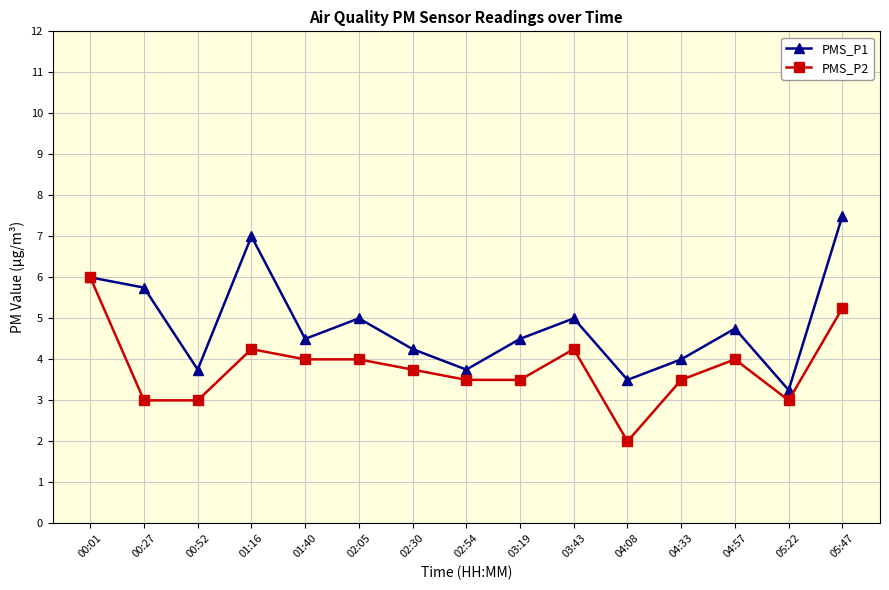

True or false: PMS_P2 has more than 2 points higher than both neighbors.

True